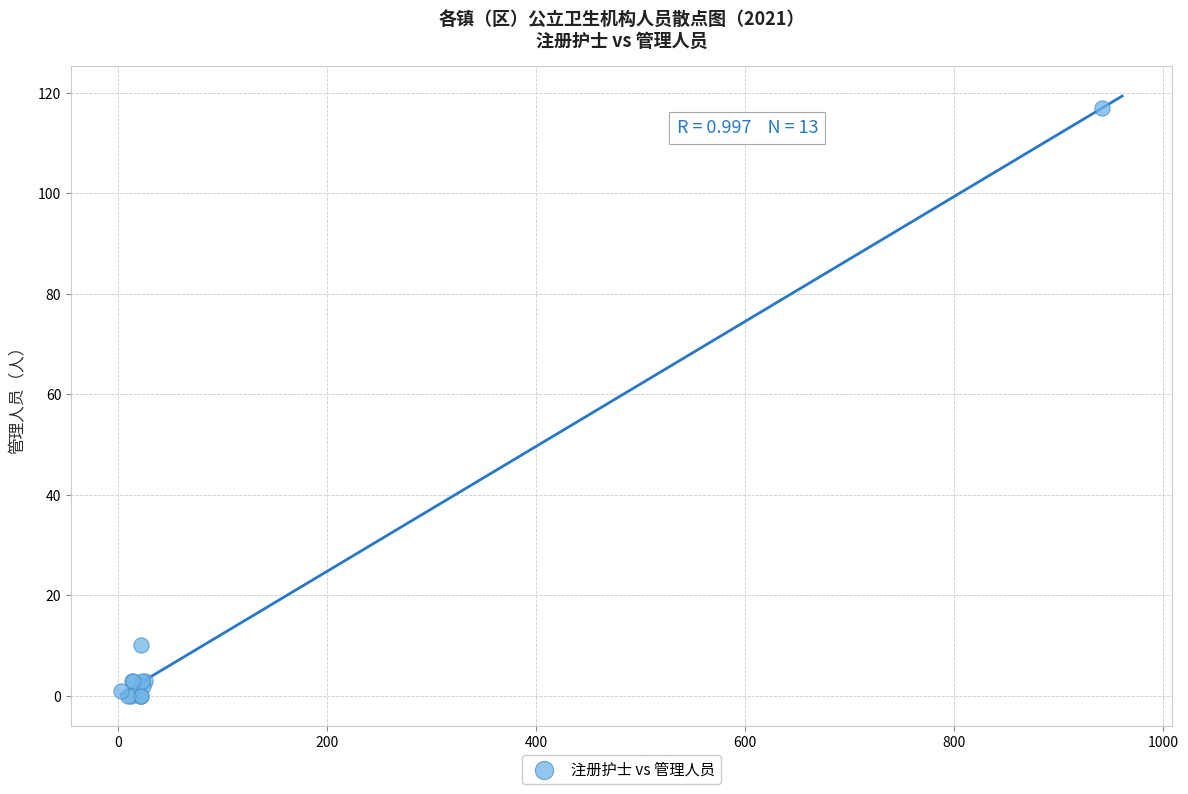

What Y value in the scatter plot is closest to 58?

10